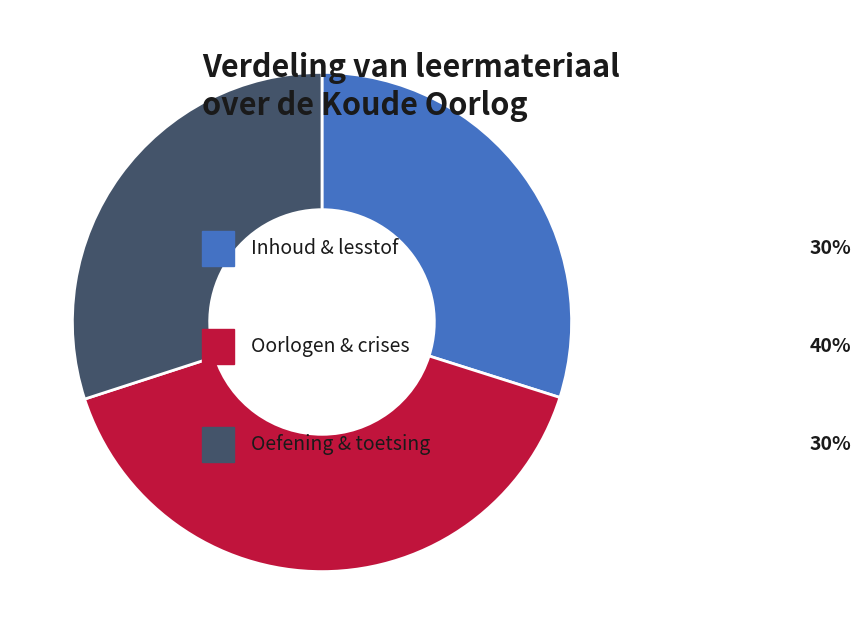

Is there a majority slice in this chart?

No